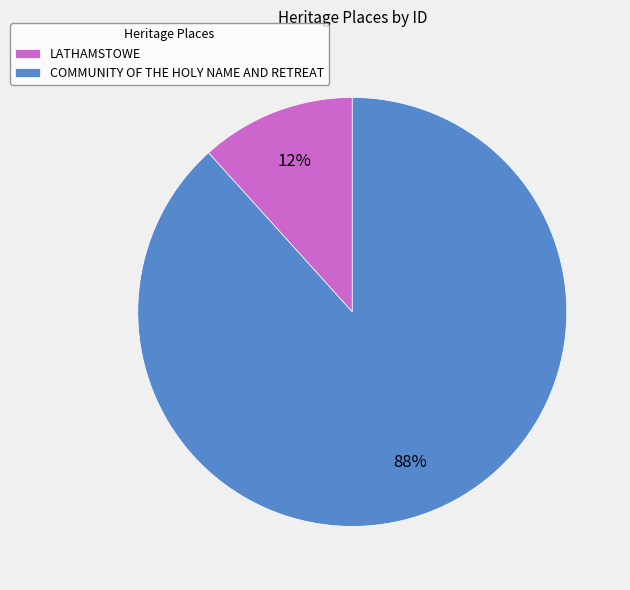

Count the number of slices in the pie.

2